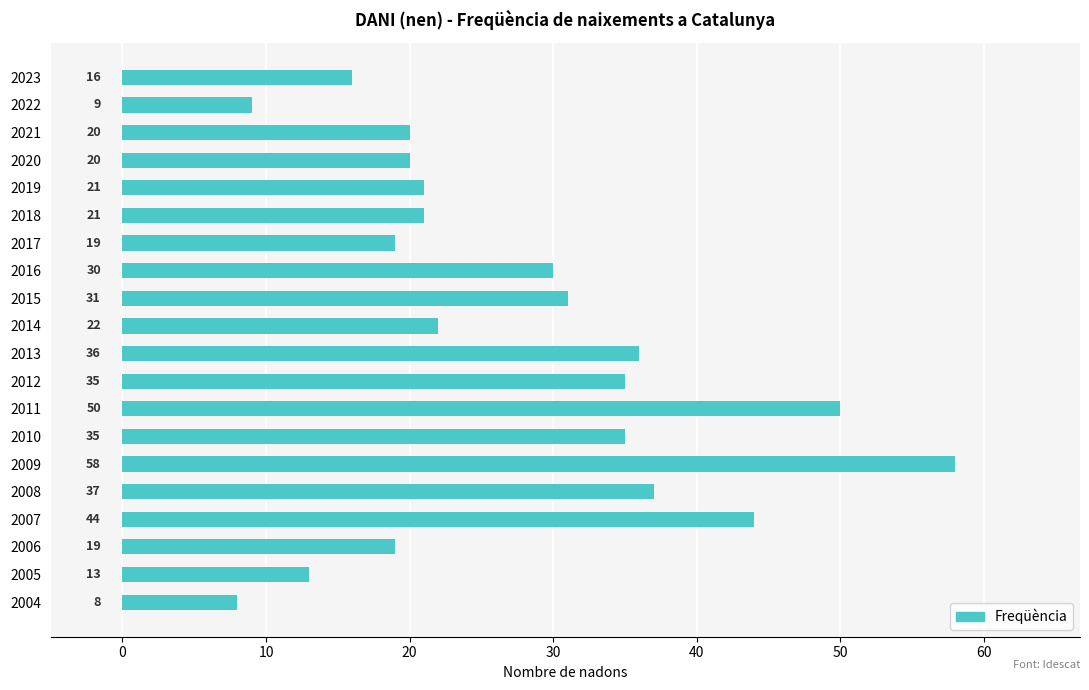

How many bars are there in total?

20